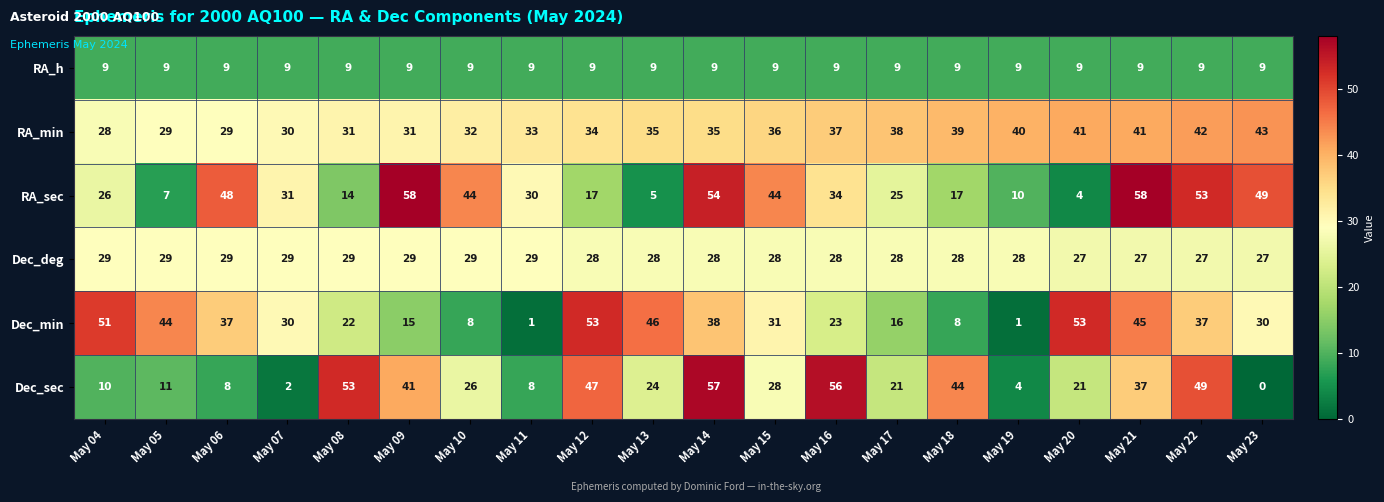

At which label is Dec_sec closest to 28?

May 15